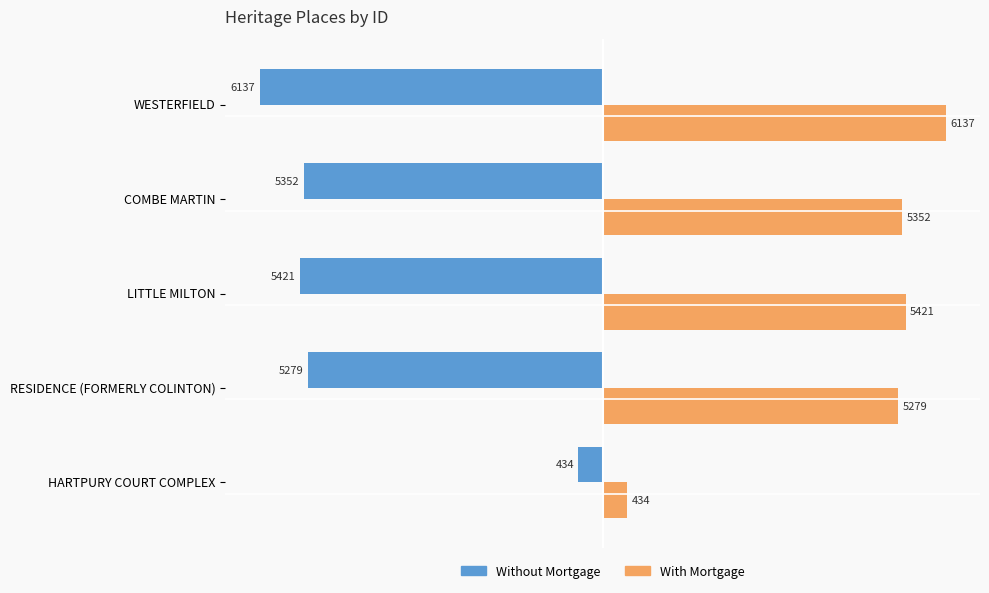

What is the difference between the highest and lowest values at RESIDENCE (FORMERLY COLINTON)?

10558